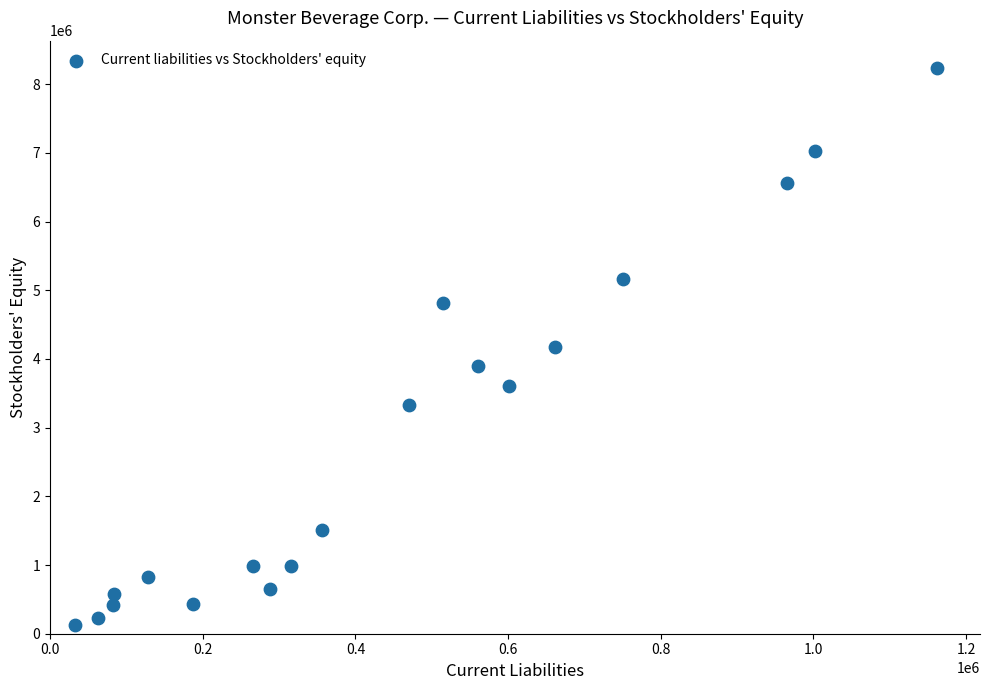

What is the range of Y values (max minus min)?

8103235